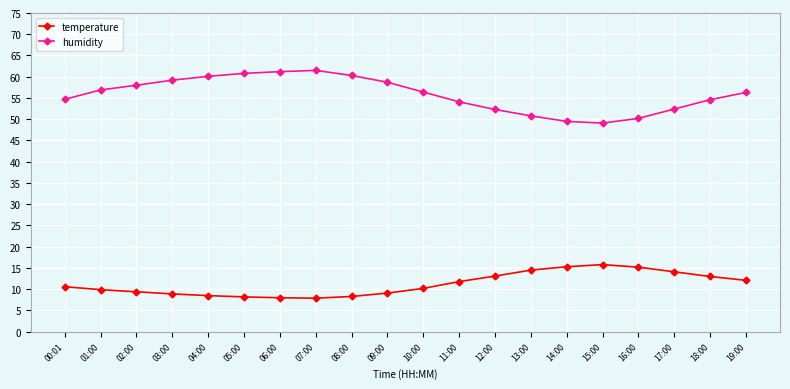

What is the spread (max minus min) of values at 13:00?

36.3